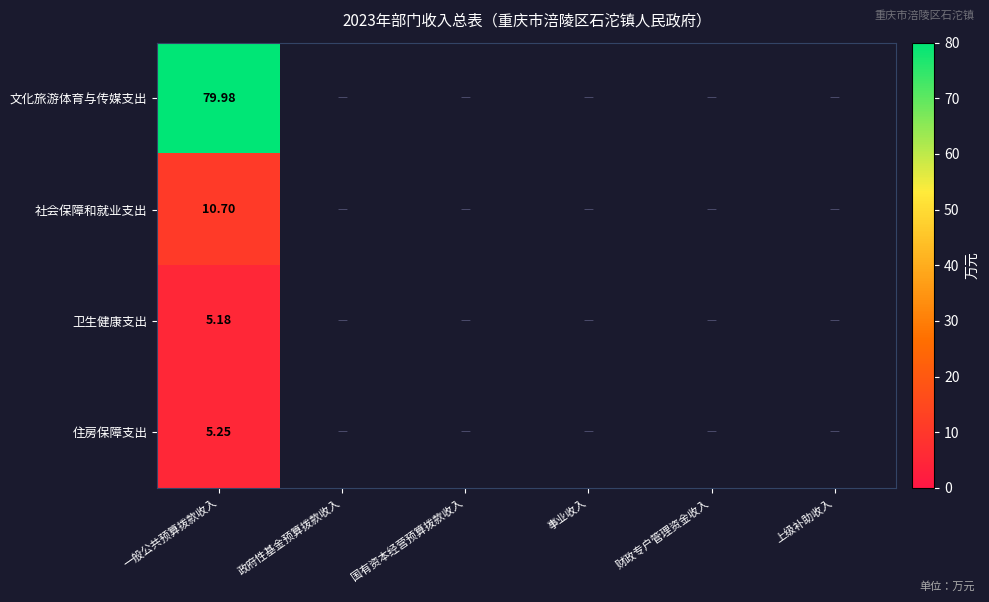

At which label does 住房保障支出 reach its minimum?

一般公共预算拨款收入